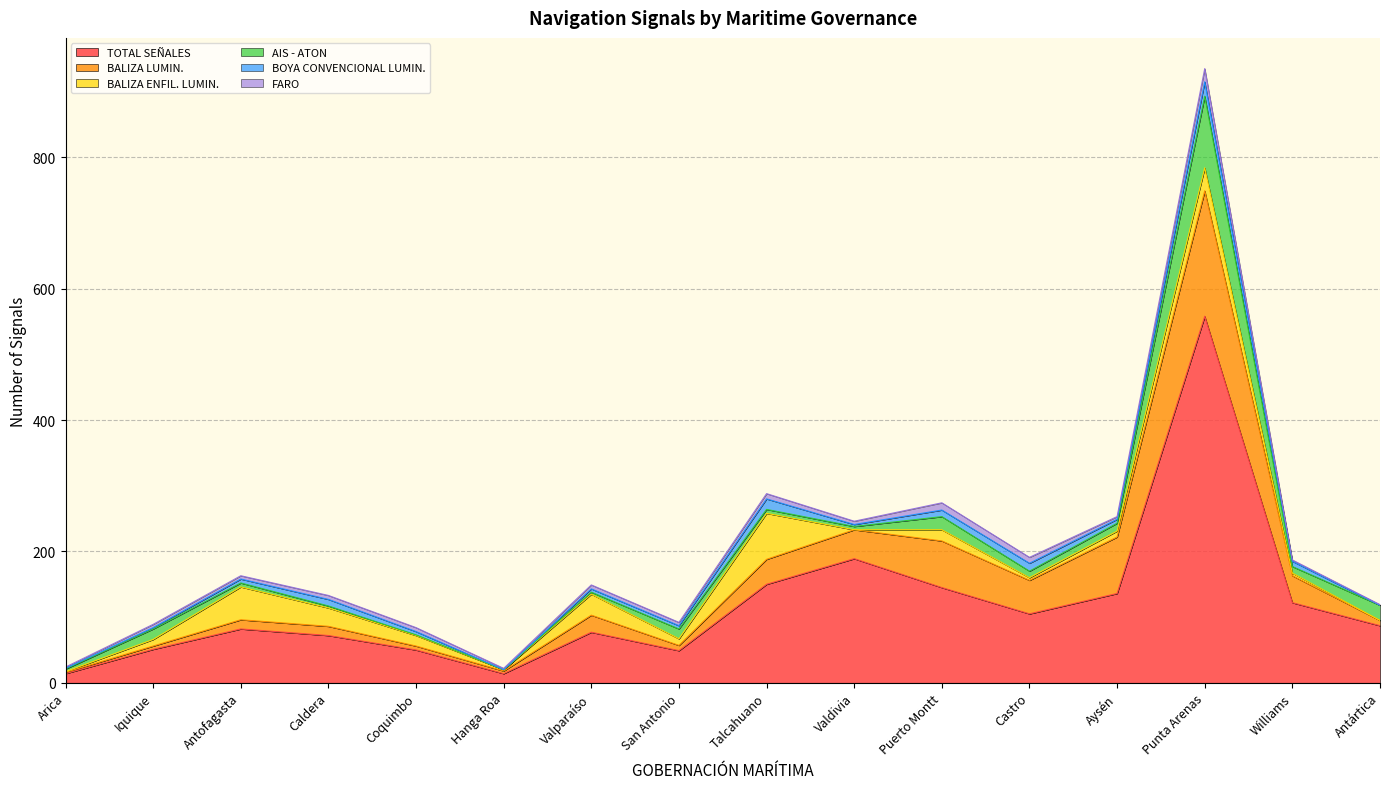

What is the difference between the maximum and second lowest values in the BALIZA LUMIN. series?

187